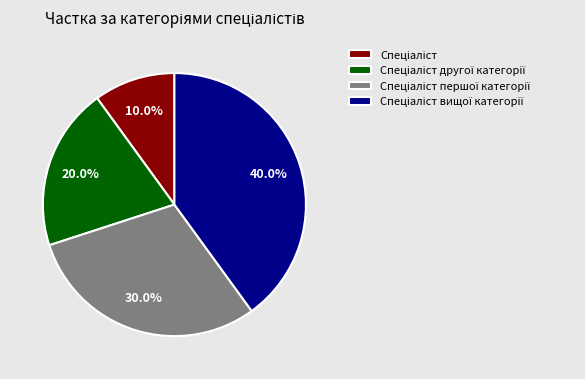

Is there any slice that represents more than half of the pie?

No